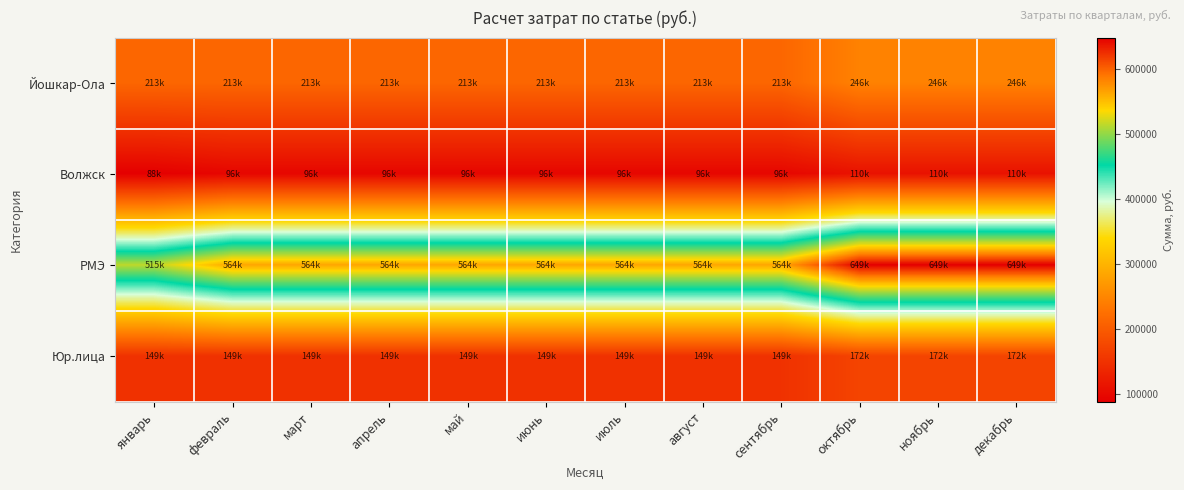

At how many categories does at least one series exceed 226734?

12